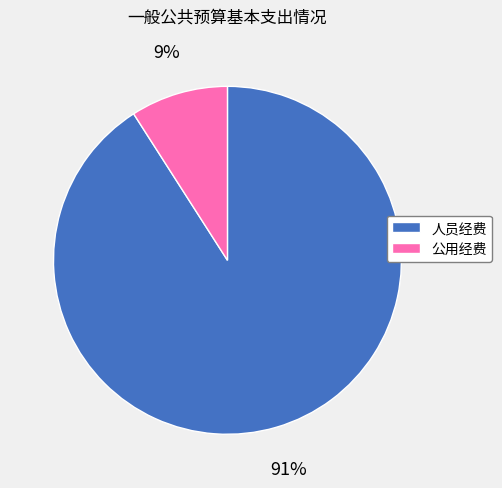

Does 人员经费 account for over 50% of the chart?

Yes